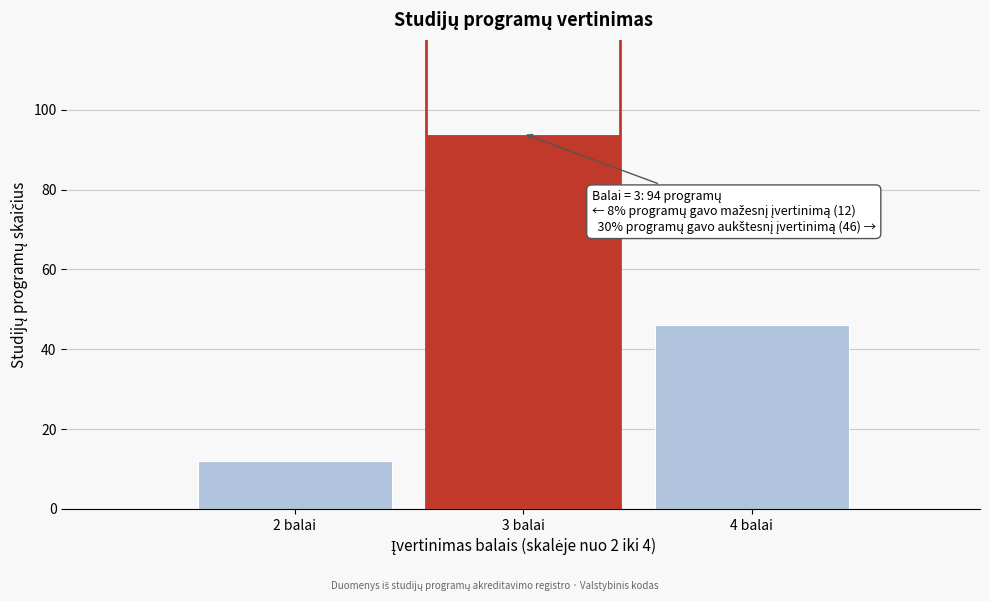

Reading left to right, extract all data points from this chart.

2 balai=12	3 balai=94	4 balai=46